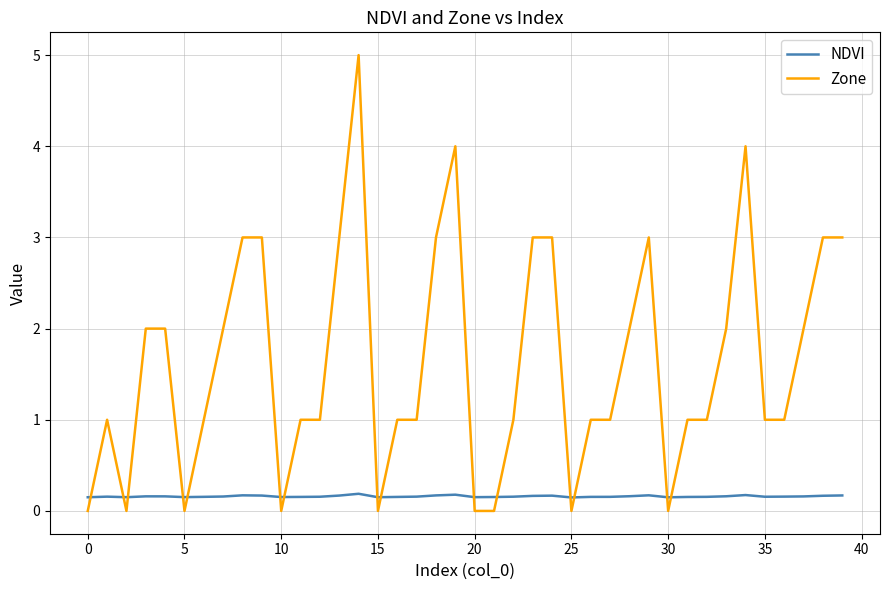

Which series has the largest total across all categories?

Zone